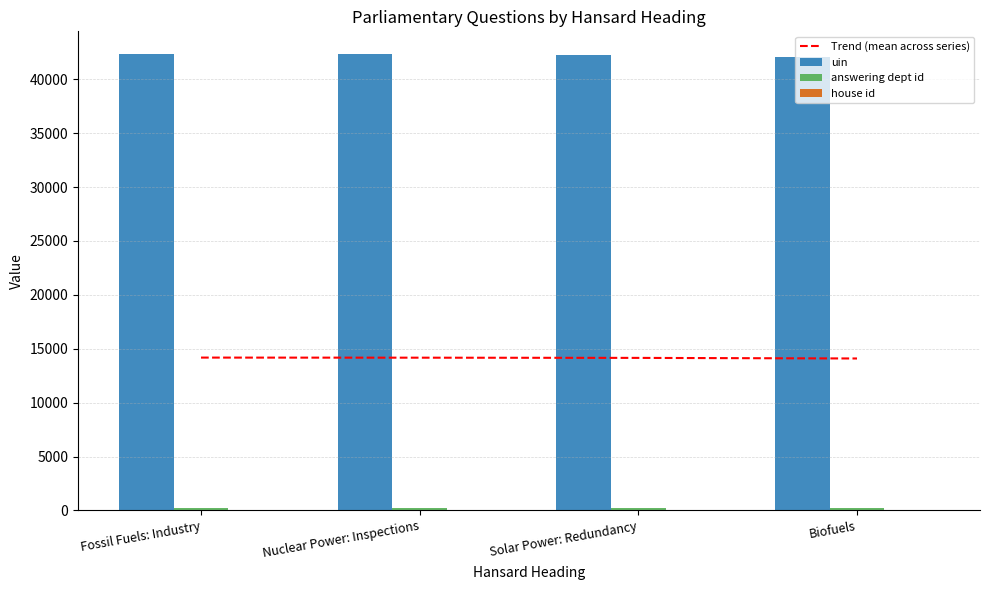

The value of Trend (mean across series) at Biofuels is 14097.0. True or false?

True